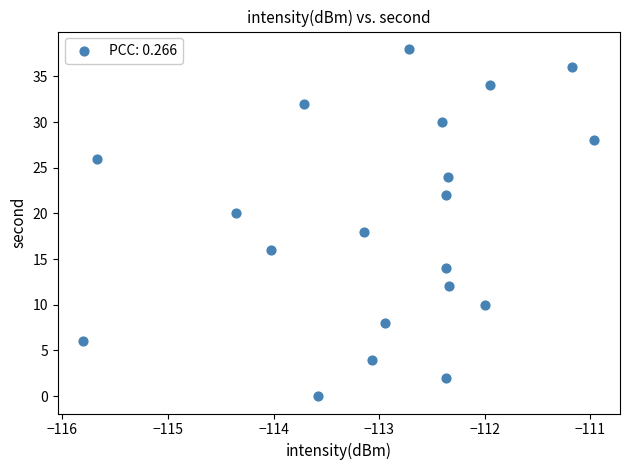

What is the range of Y values (max minus min)?

38